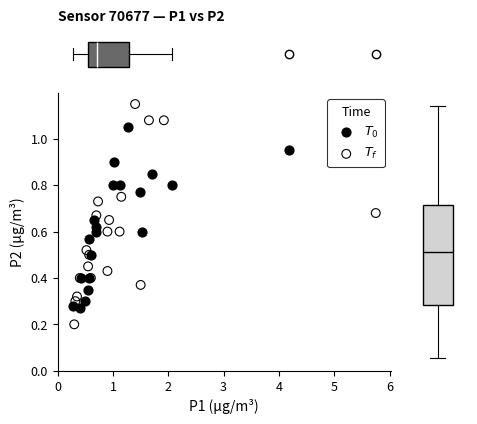

What are all the series names shown in the legend?

$T_0$, $T_f$